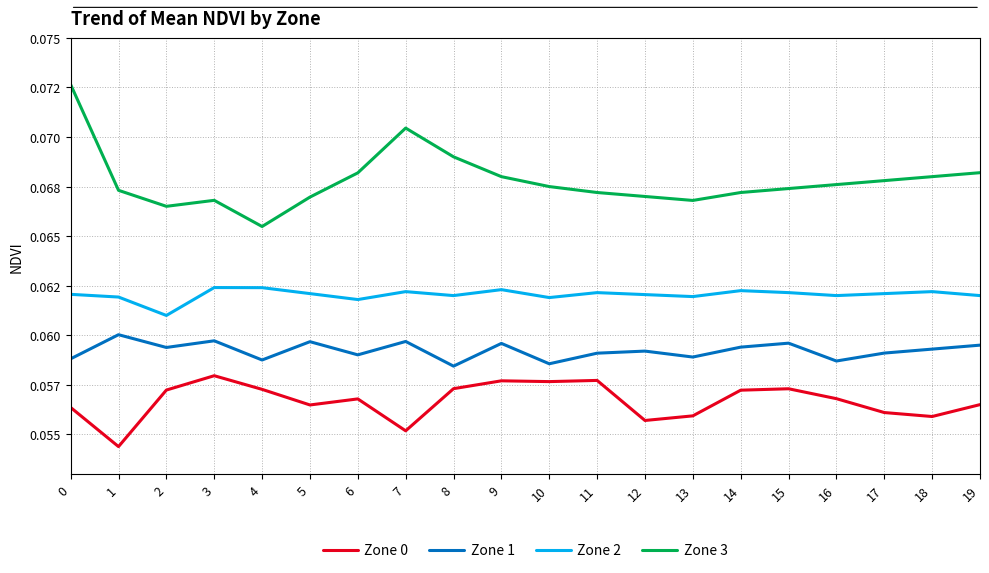

List the series in order of their overall mean, lowest first.

Zone 0, Zone 1, Zone 2, Zone 3